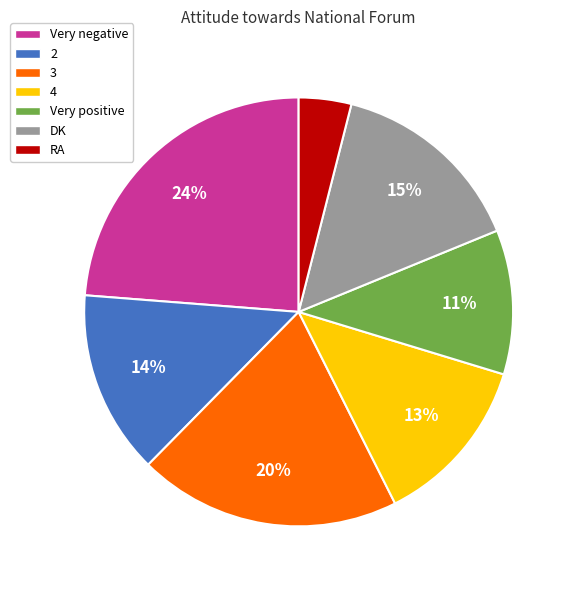

Is 4 the majority of the pie?

No